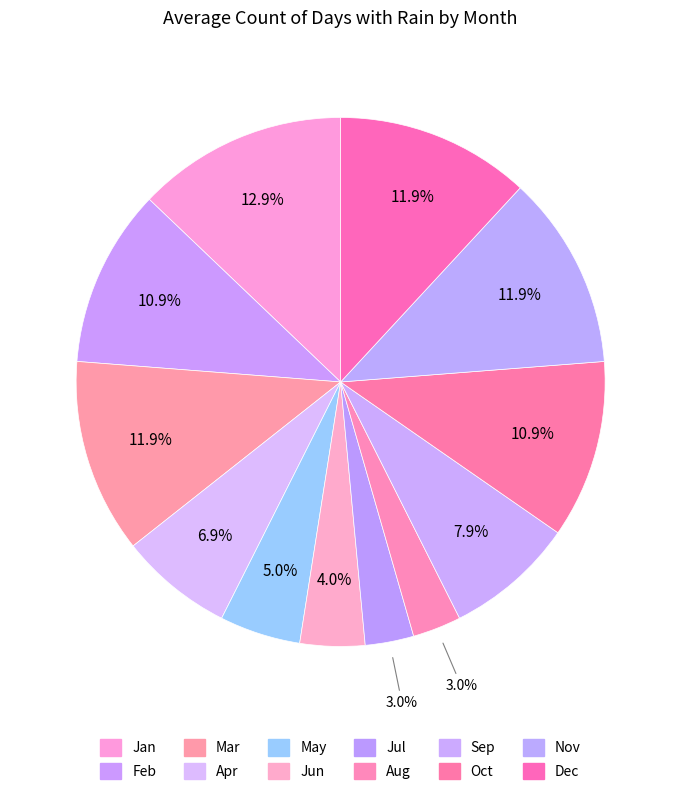

Is there any slice that represents more than half of the pie?

No